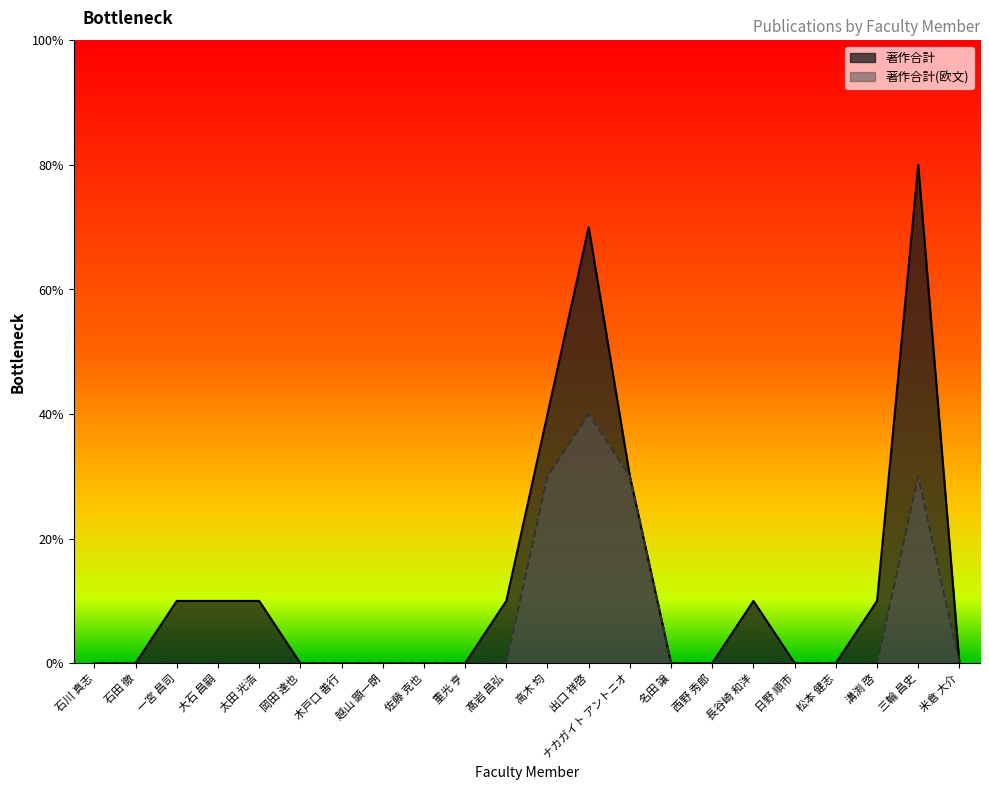

At 越山 顕一朗, list the series in order from largest to smallest.

著作合計, 著作合計(欧文)